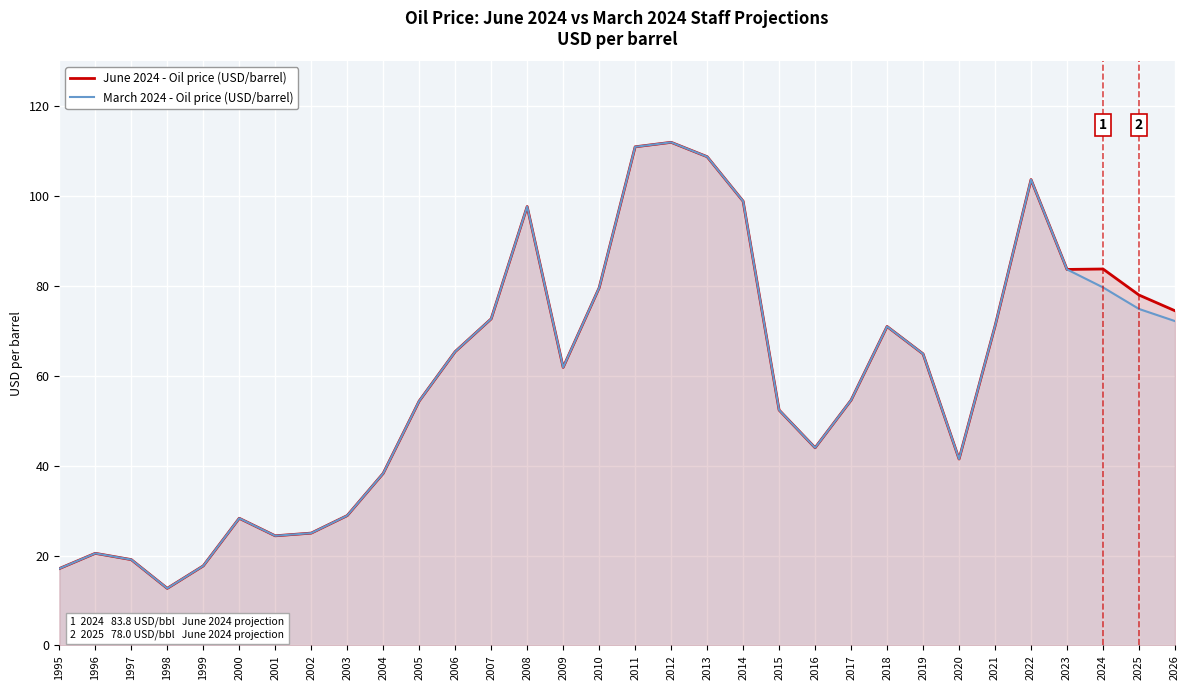

Read the March 2024 - Oil price (USD/barrel) value at 2018.

71.0